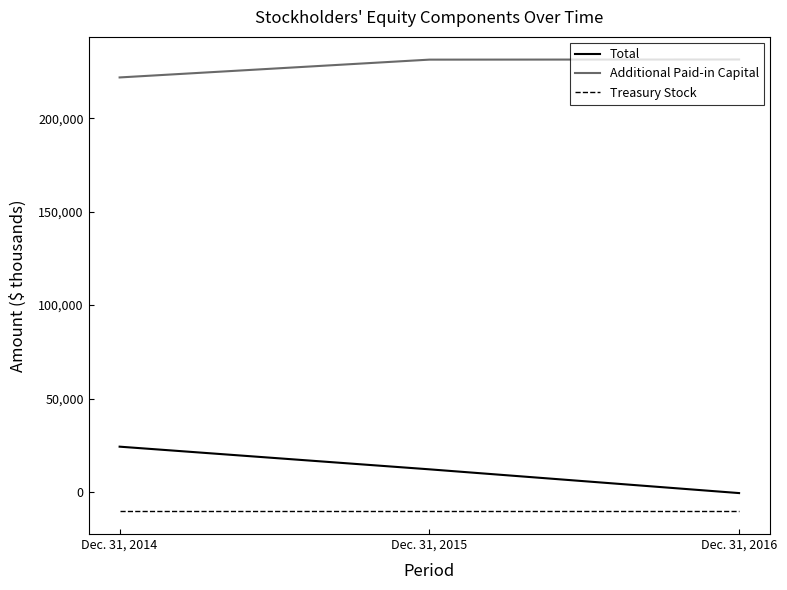

Which series has the widest spread of values?

Total